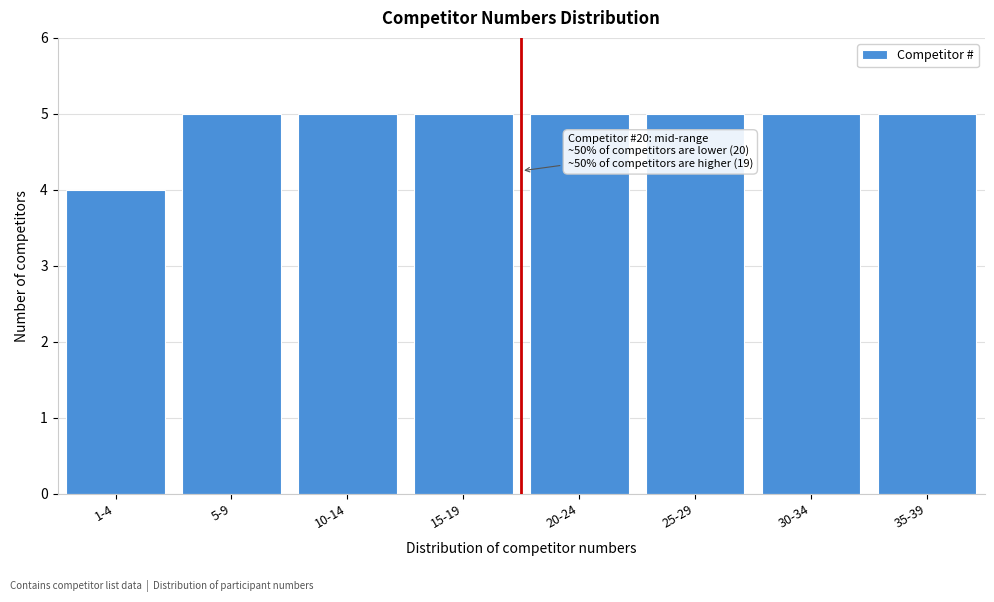

Reading left to right, list all the values displayed in this chart.

1-4=4	5-9=5	10-14=5	15-19=5	20-24=5	25-29=5	30-34=5	35-39=5